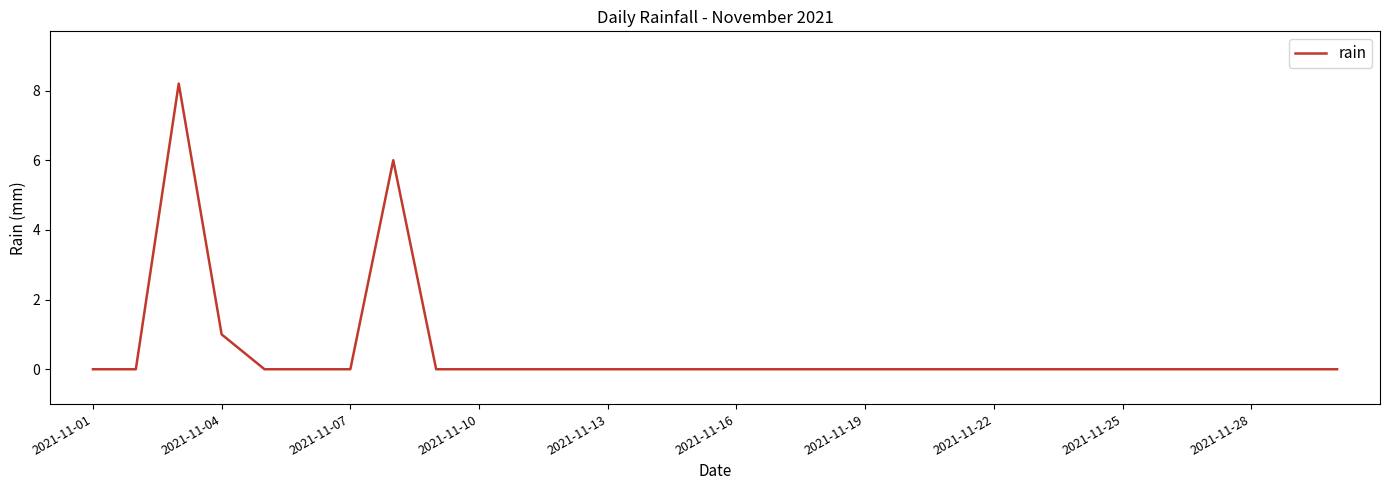

What is the maximum value shown in the chart?

8.2